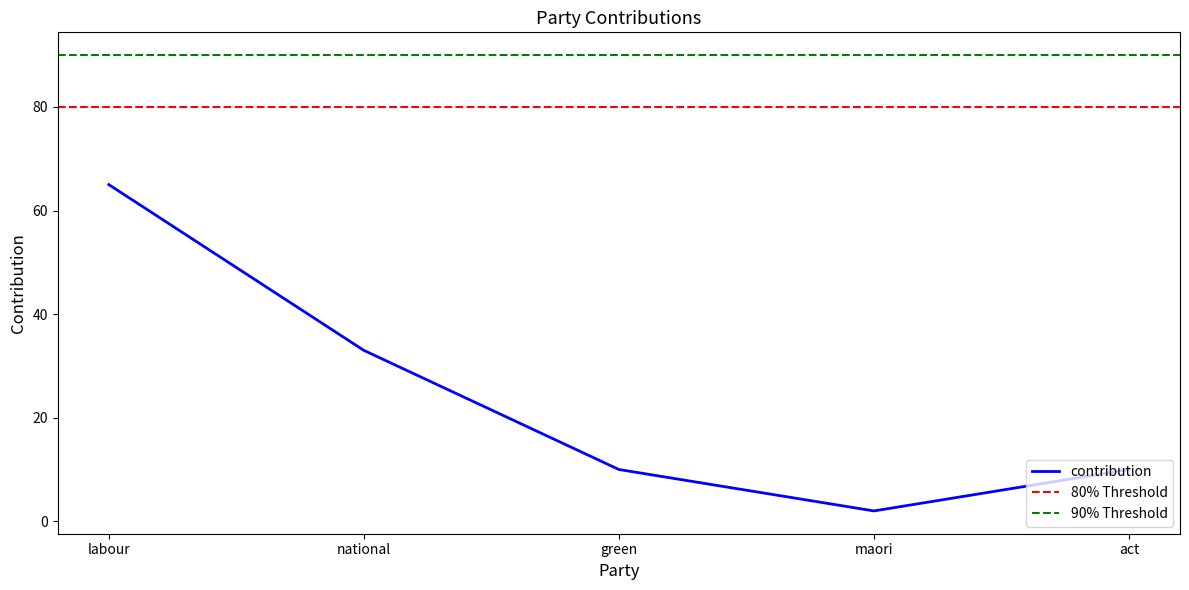

True or false: the data has more than 1 interior local peaks.

False